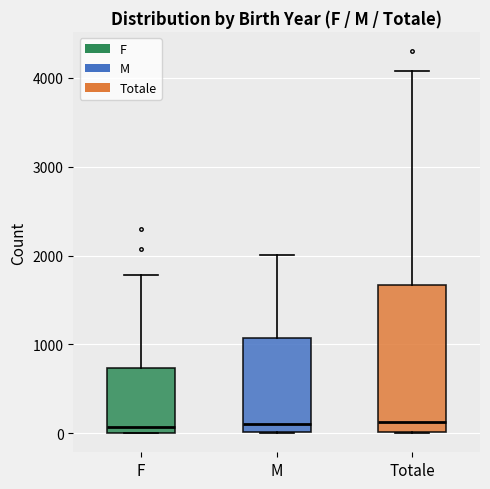

Reading left to right, transcribe this box plot: for each box, give where its median line is, the range the box spans, and where its two whiskers end, as read against the y-axis. The values are not printed on the chart, so give them approximately, as read against the axis.

F: median 100, box 0 to 700, whiskers 0 to 1800
M: median 100, box 0 to 1100, whiskers 0 to 2000
Totale: median 100, box 0 to 1700, whiskers 0 to 4100